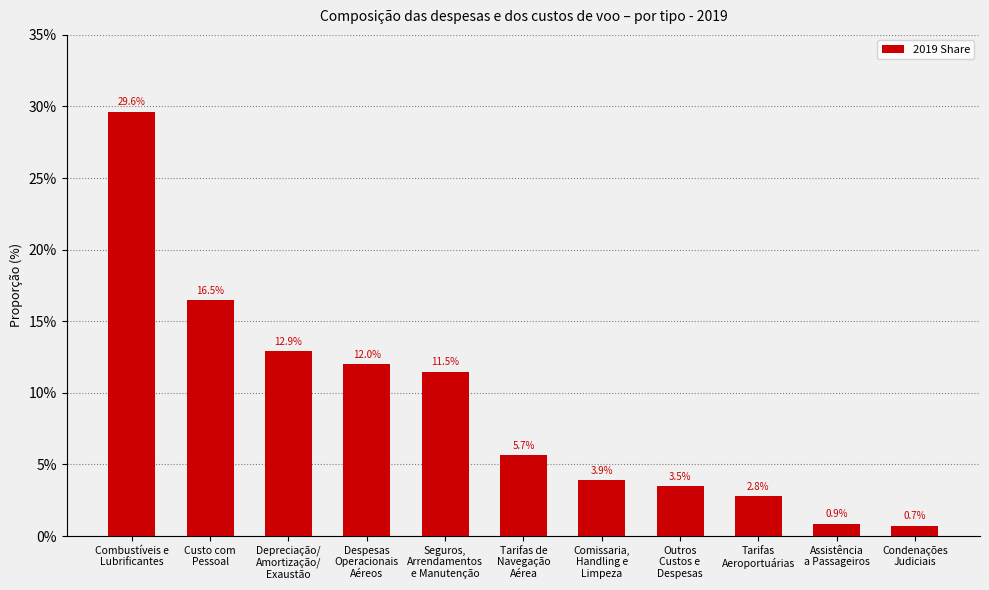

What is the greatest value displayed?

0.3